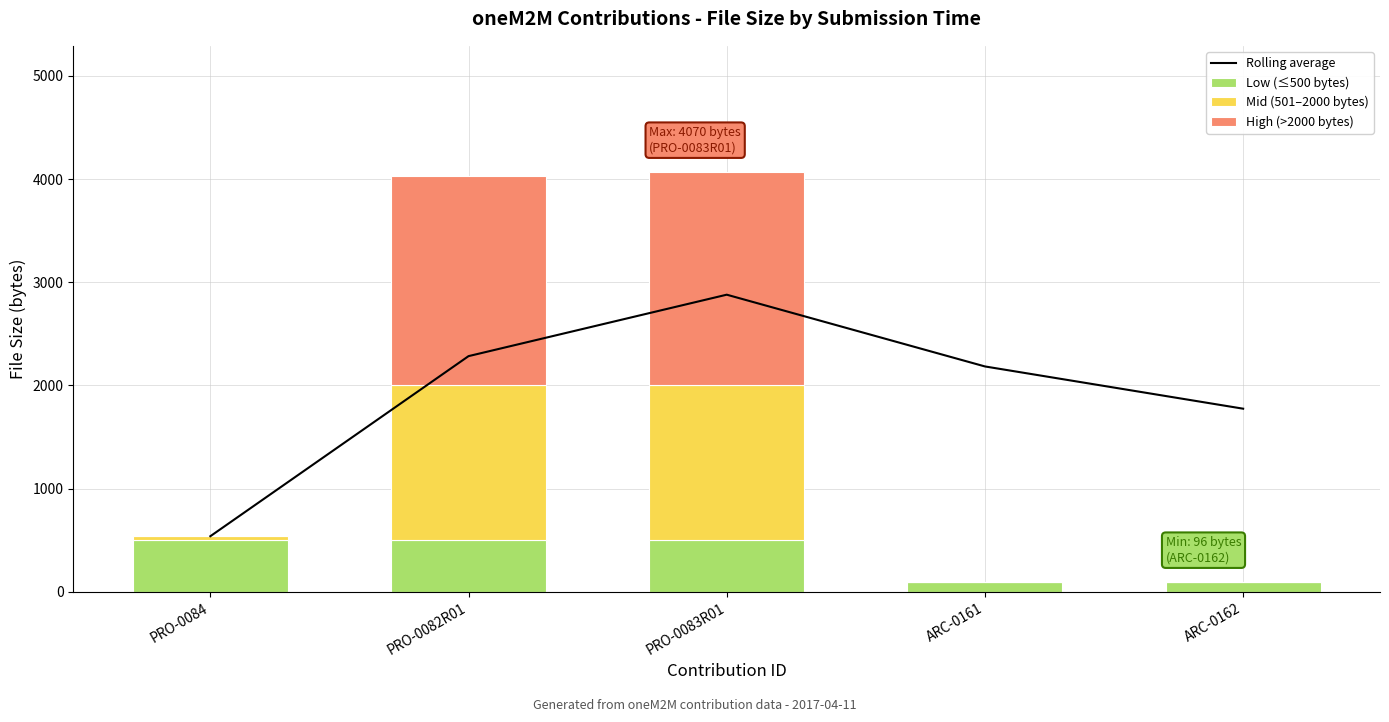

The value of Low (≤500 bytes) at PRO-0082R01 is 726. True or false?

False